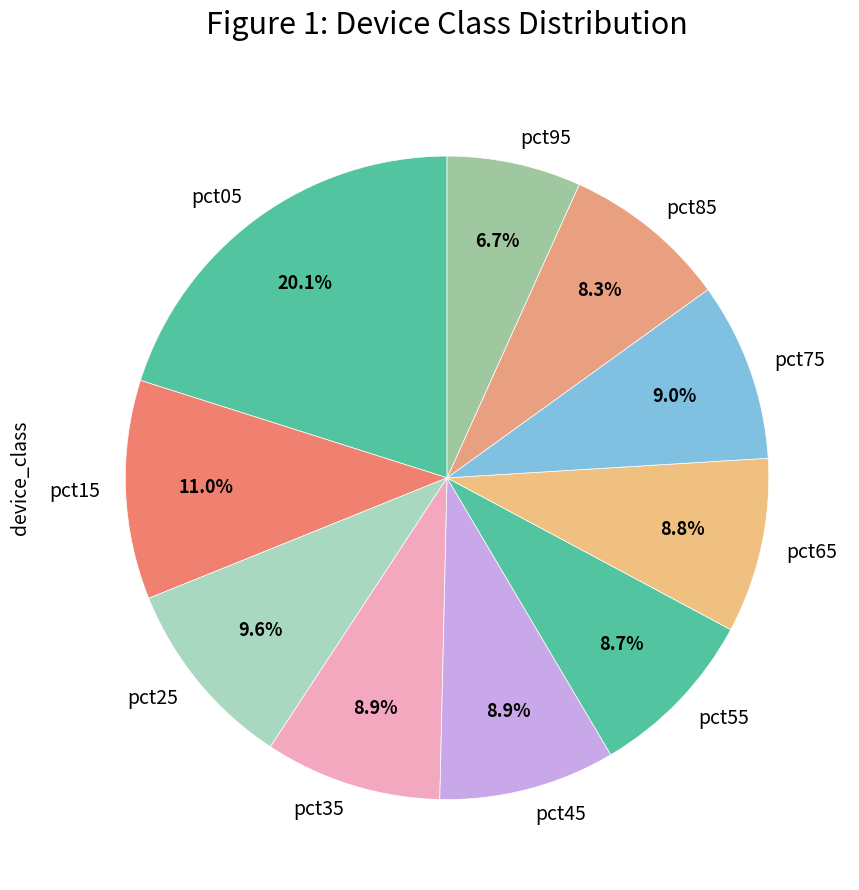

Which category has the biggest portion of the pie?

pct05